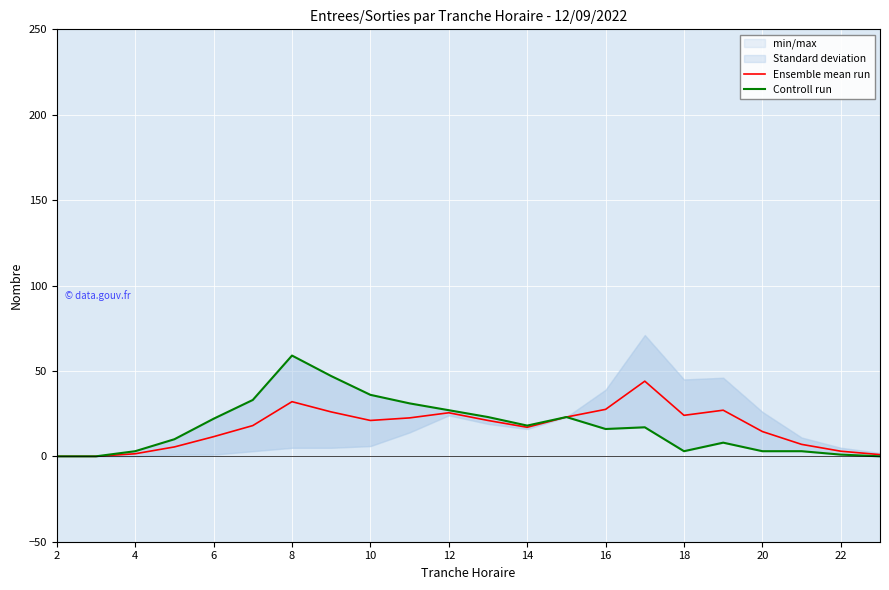

At which category does the chart reach its minimum across all series?

2